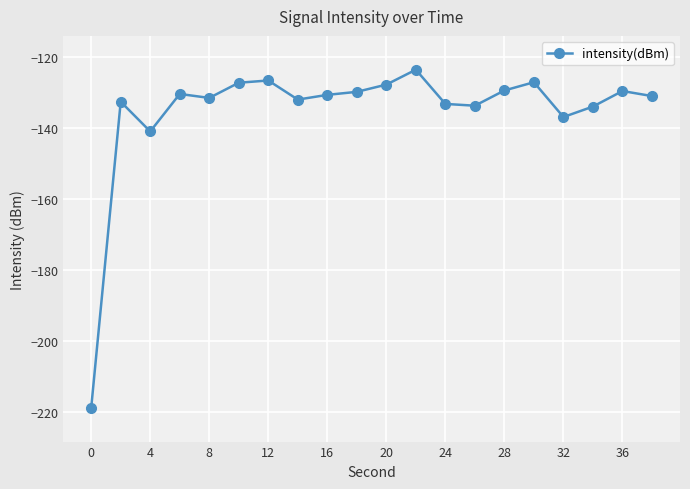

What is the difference between the maximum and second lowest values?

17.4